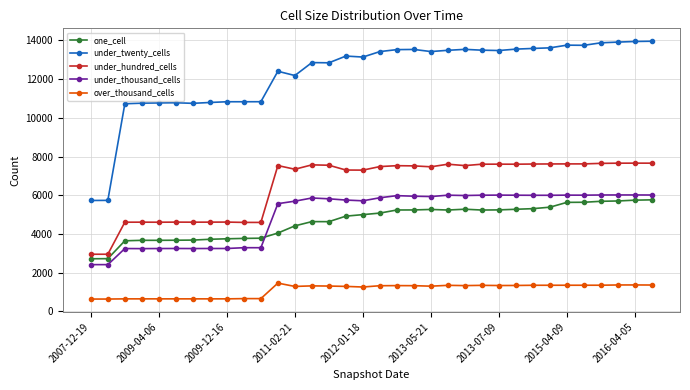

Which series has the widest spread of values?

under_twenty_cells